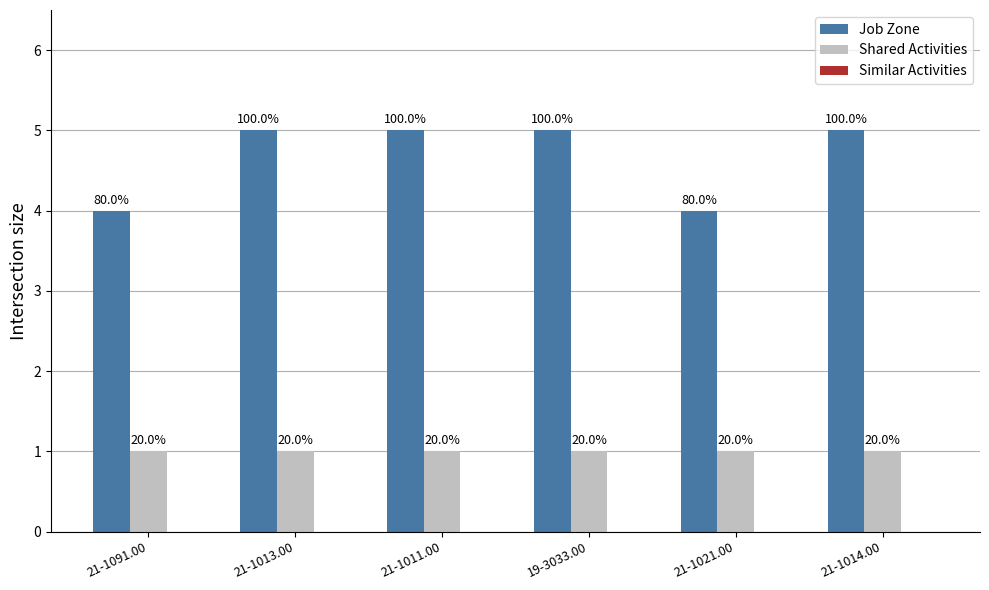

How many bars are there in total?

12